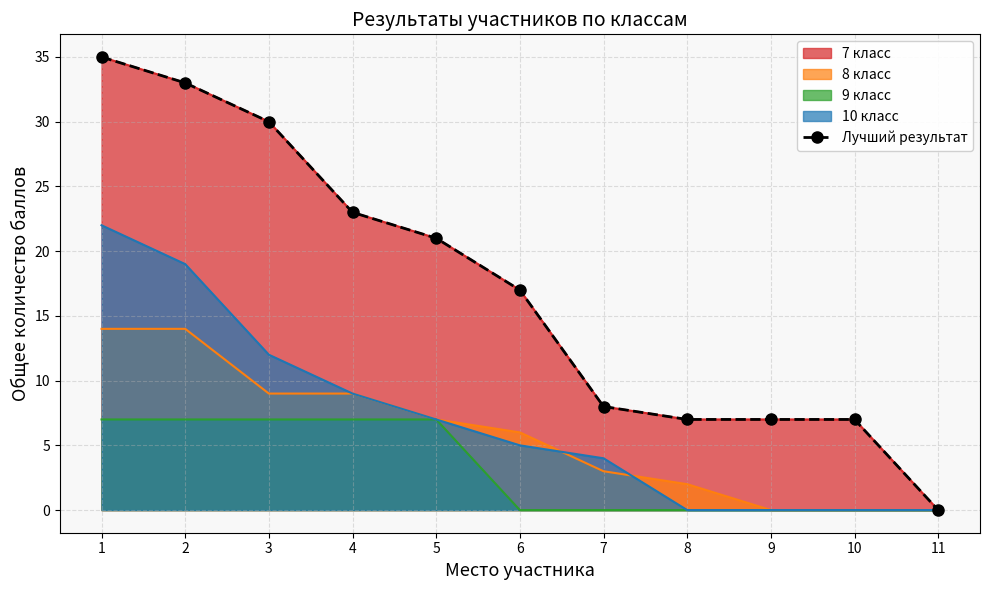

Which label corresponds to the smallest value in the chart?

11